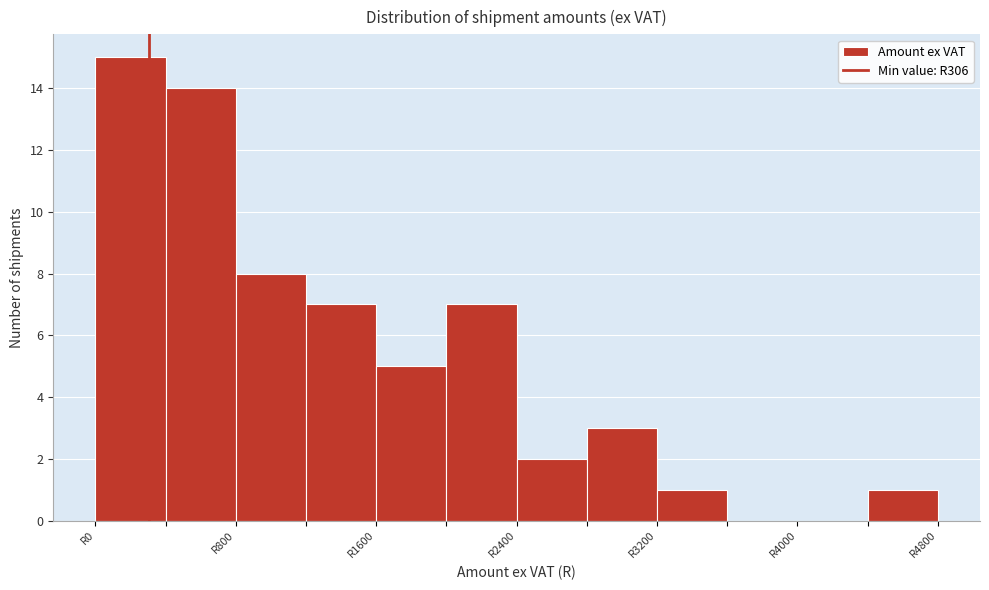

Reading left to right, transcribe this chart: for each bar, give the range it covers on the x-axis and its height. The values are not printed on the chart, so give them approximately, as read against the axis.

0 to 400: 15
400 to 800: 14
800 to 1200: 8
1200 to 1600: 7
1600 to 2000: 5
2000 to 2400: 7
2400 to 2800: 2
2800 to 3200: 3
3200 to 3600: 1
3600 to 4000: 0
4000 to 4400: 0
4400 to 4800: 1